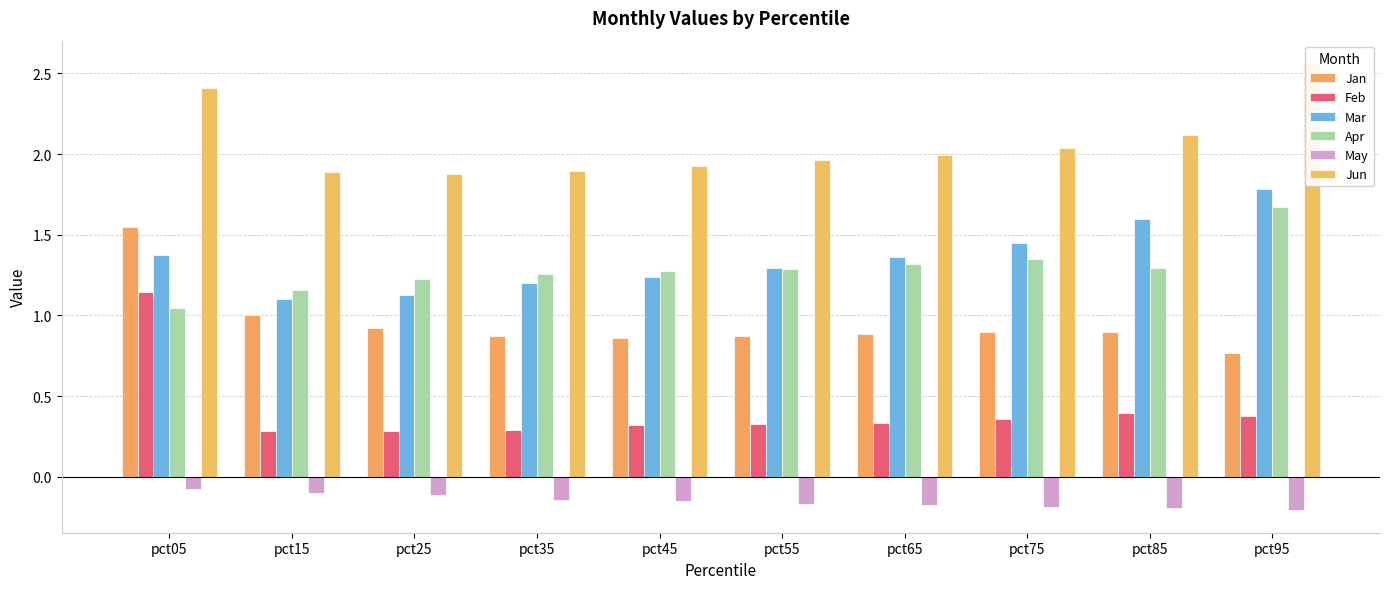

Is the value of Jan at pct45 greater than the value of Feb at pct55?

Yes